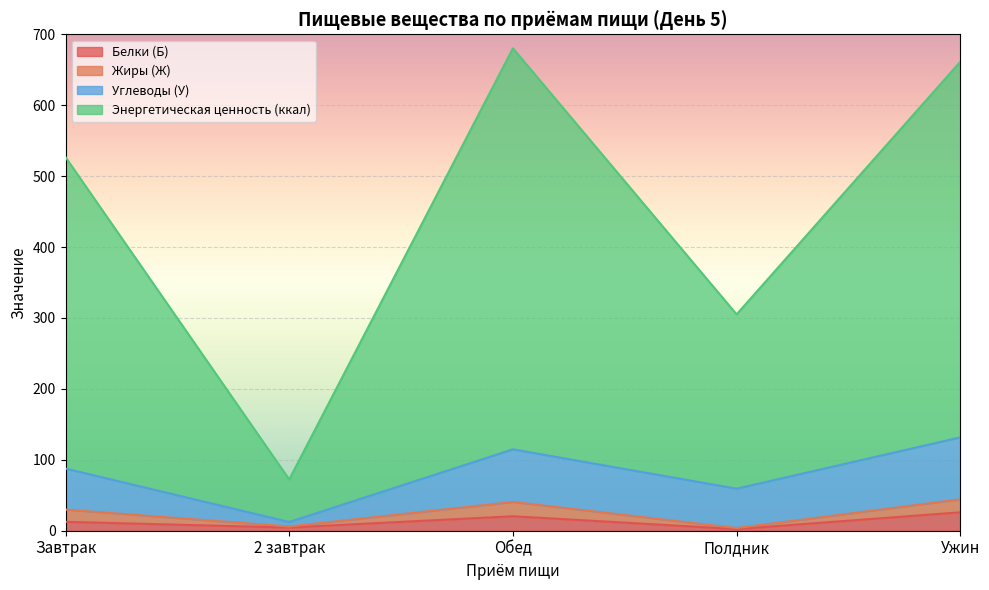

At which label does Белки (Б) first exceed 12?

Завтрак